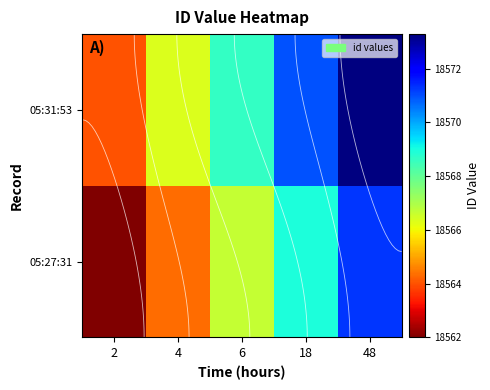

Between 6 and 2, which is larger?

6